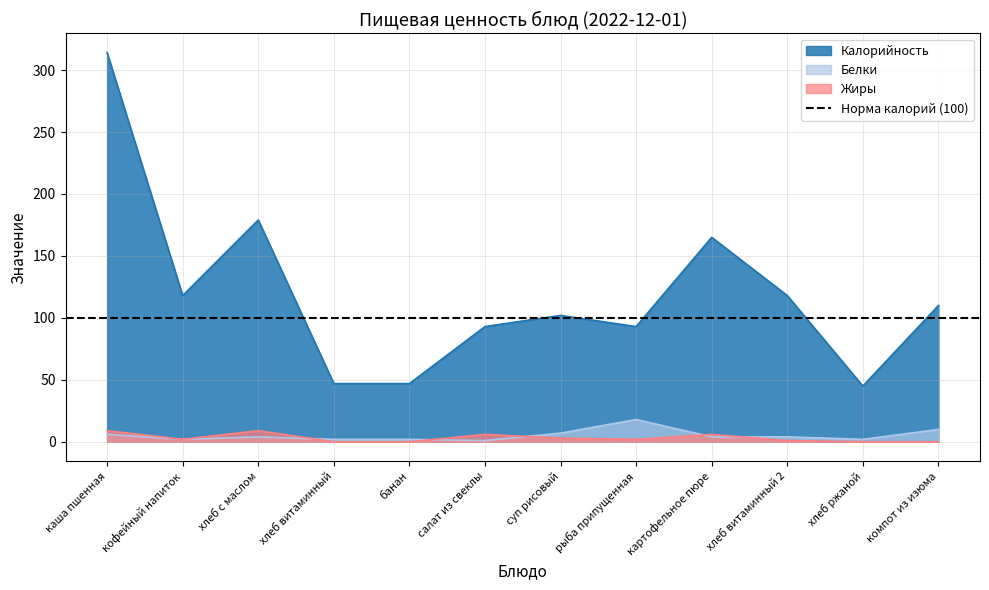

Is it true that Калорийность equals 179 at хлеб с маслом?

True